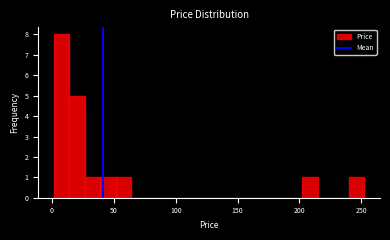

Read against the x-axis, roughly where is the centre of the tallest bar?

10